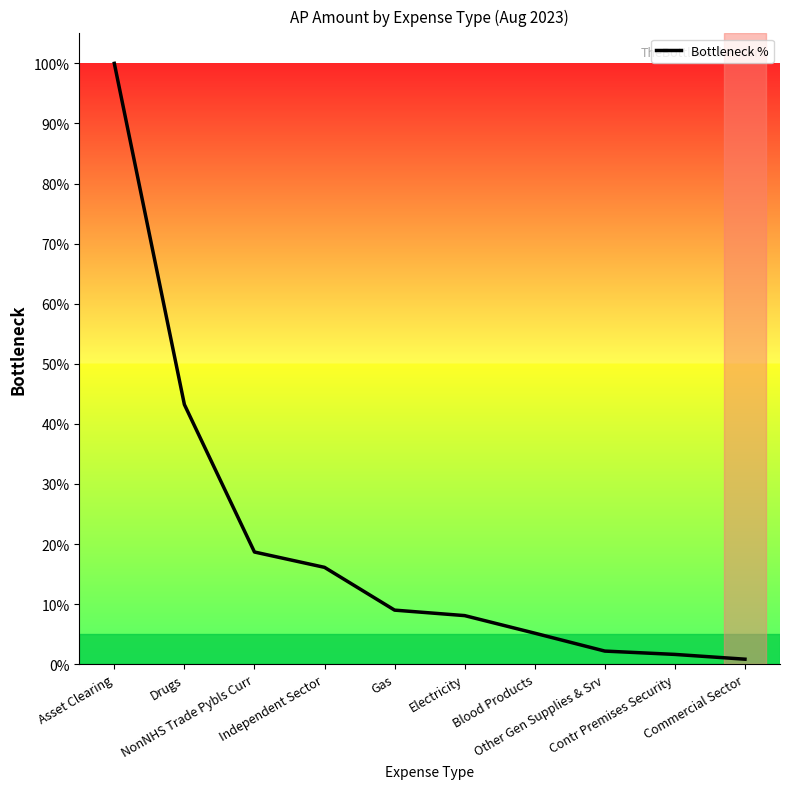

Which label corresponds to the largest value in the chart?

Asset Clearing